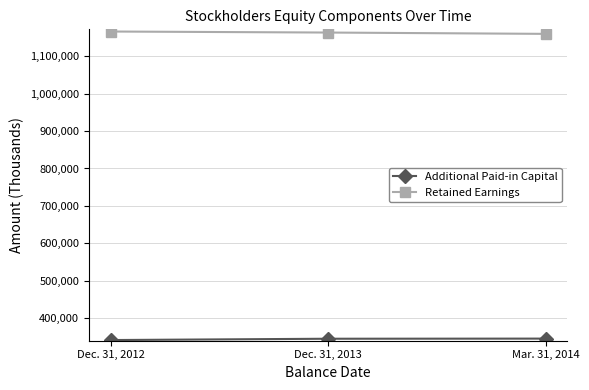

What is the difference between the highest and lowest values at Mar. 31, 2014?

814224